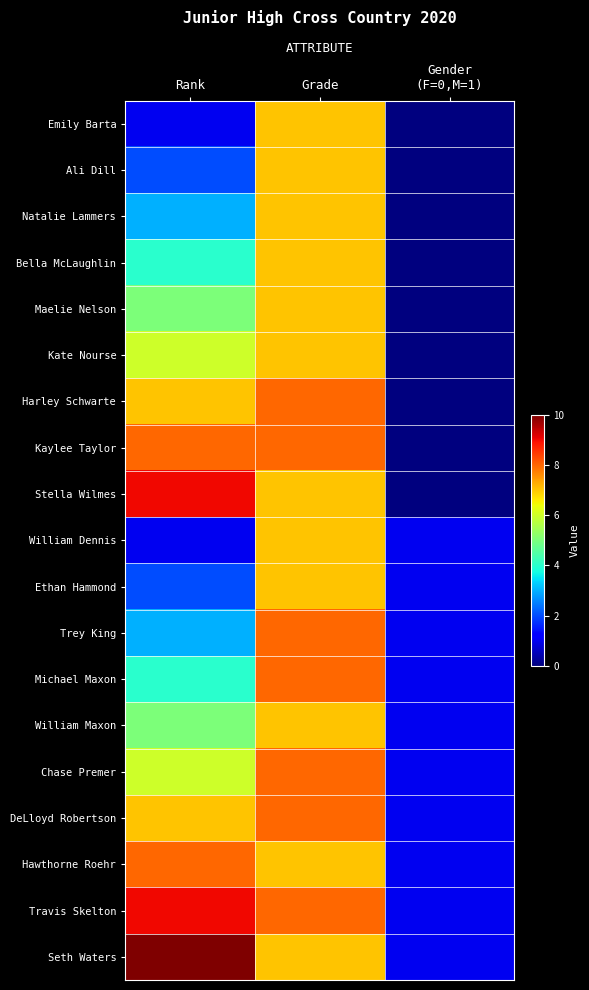

Which category has the highest value across all series?

Rank